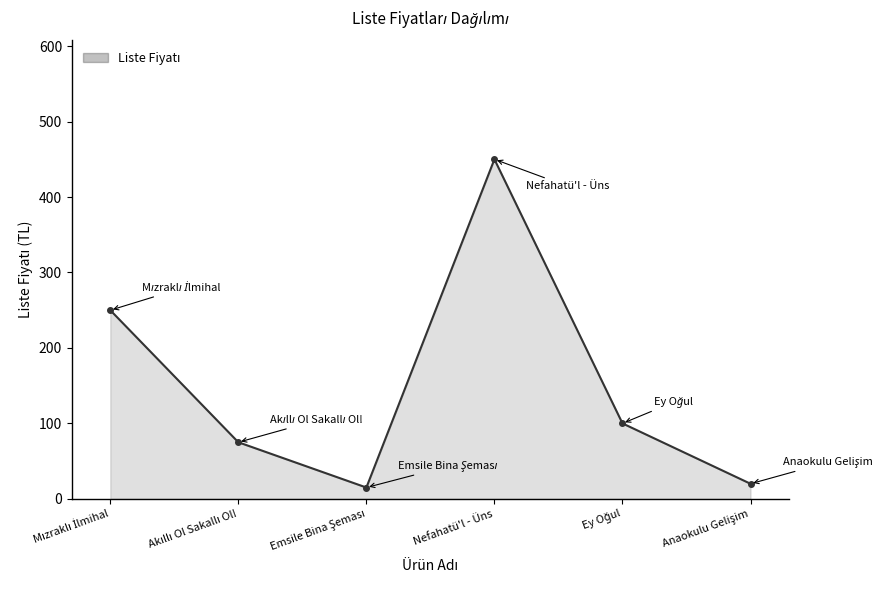

What is the greatest value displayed?

447.1